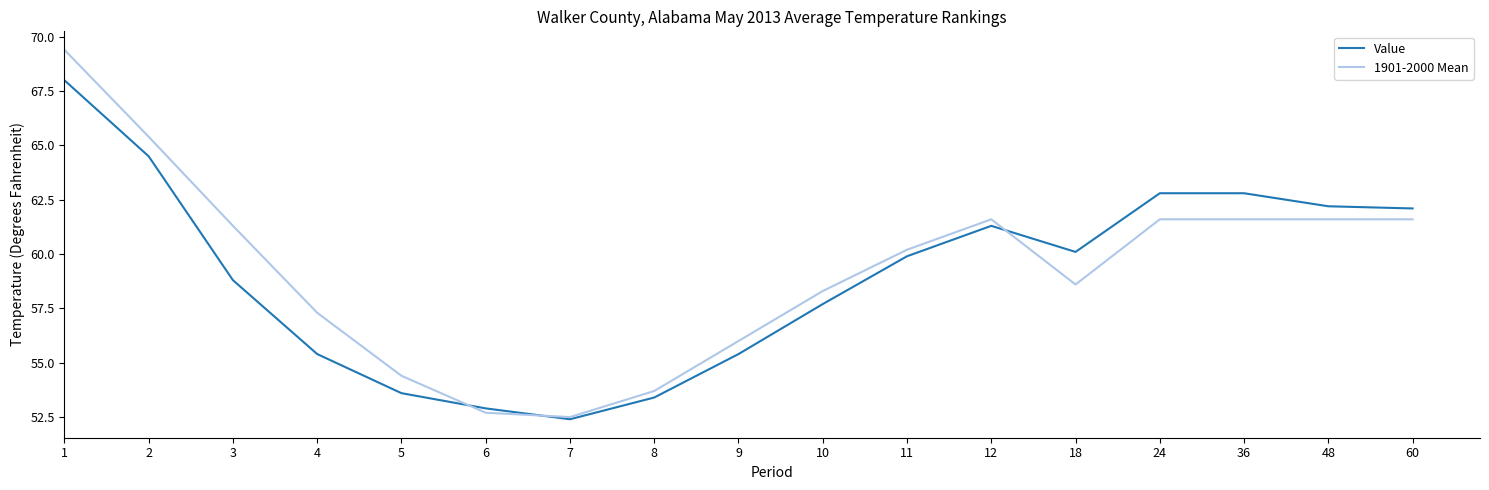

Which series has the largest total across all categories?

1901-2000 Mean